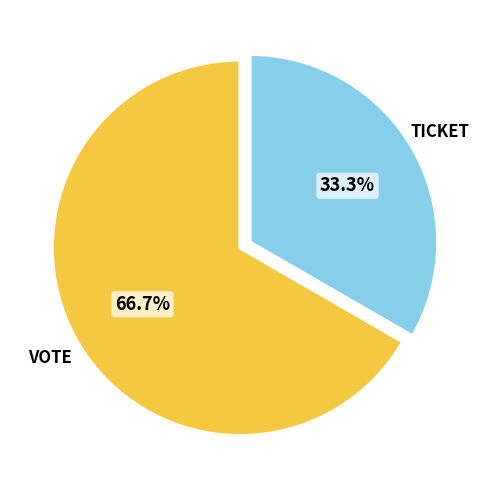

Is there a majority slice in this chart?

Yes